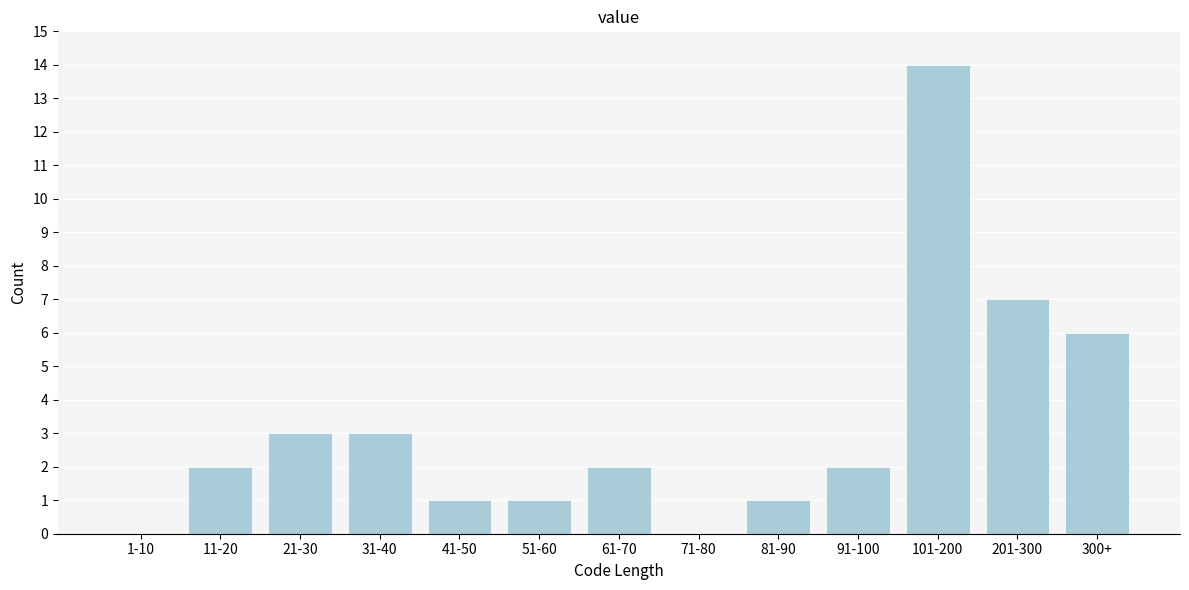

Reading right to left, extract all data points from this chart.

300+=6	201-300=7	101-200=14	91-100=2	81-90=1	71-80=0	61-70=2	51-60=1	41-50=1	31-40=3	21-30=3	11-20=2	1-10=0